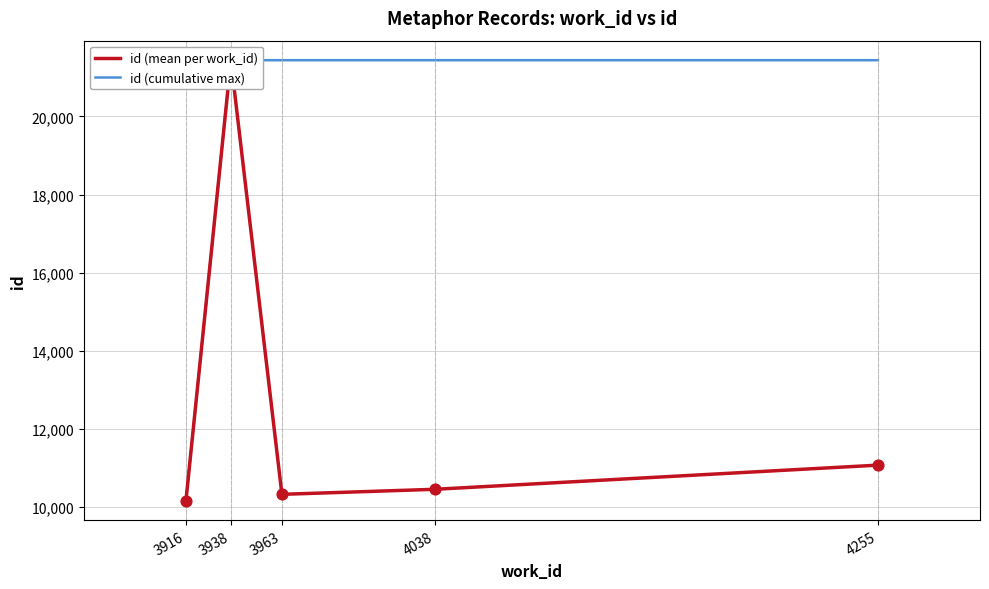

What is the change in value from 3916 to 3938?

+11266